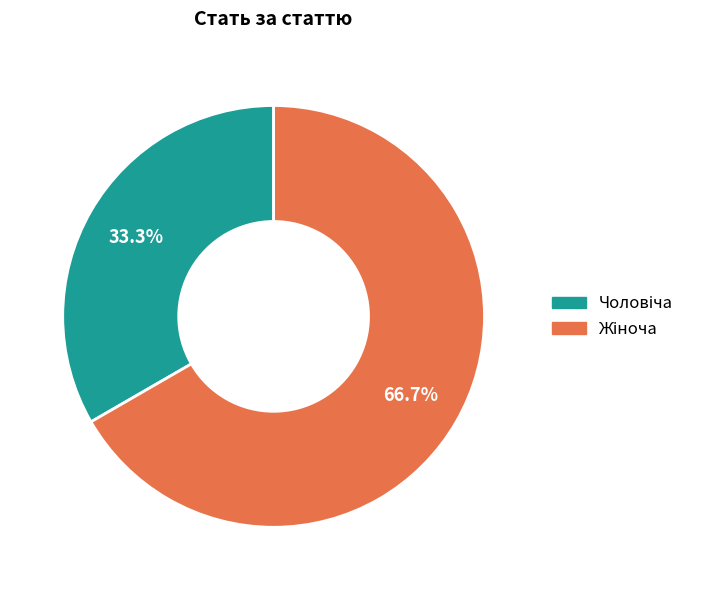

Does any single category account for the majority?

Yes